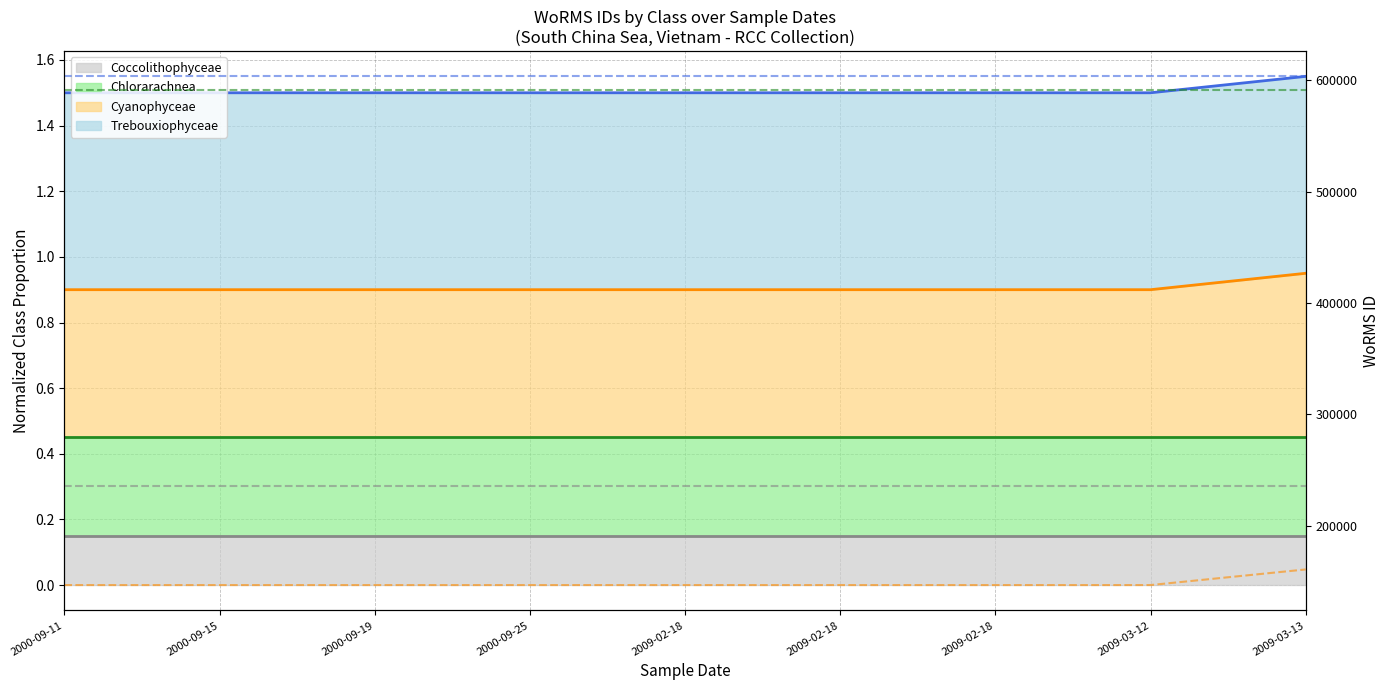

Between 2000-09-15 and 2009-02-18, which series saw the biggest shift?

Coccolithophyceae WoRMS ID